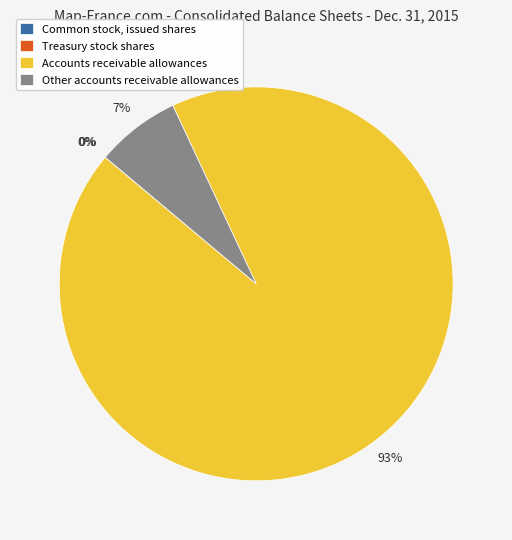

To the nearest percent, what is the average slice percentage?

25%